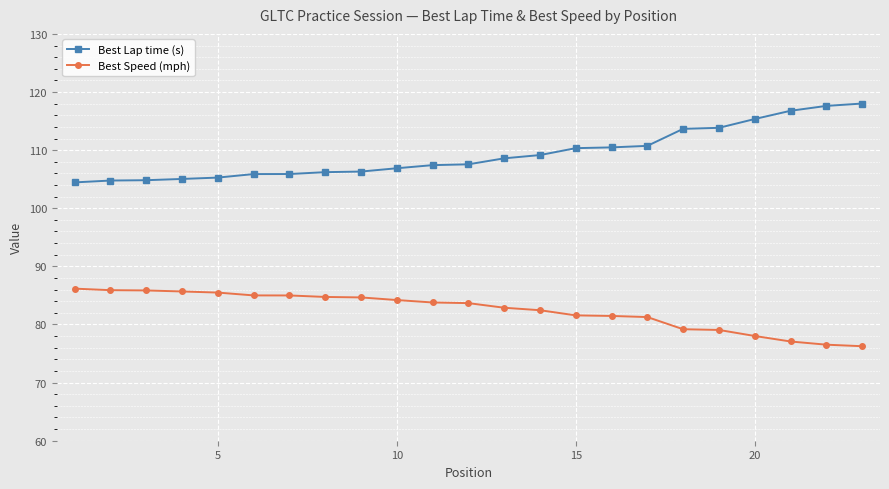

True or false: Best Lap time (s) and Best Speed (mph) intersect in this chart.

False